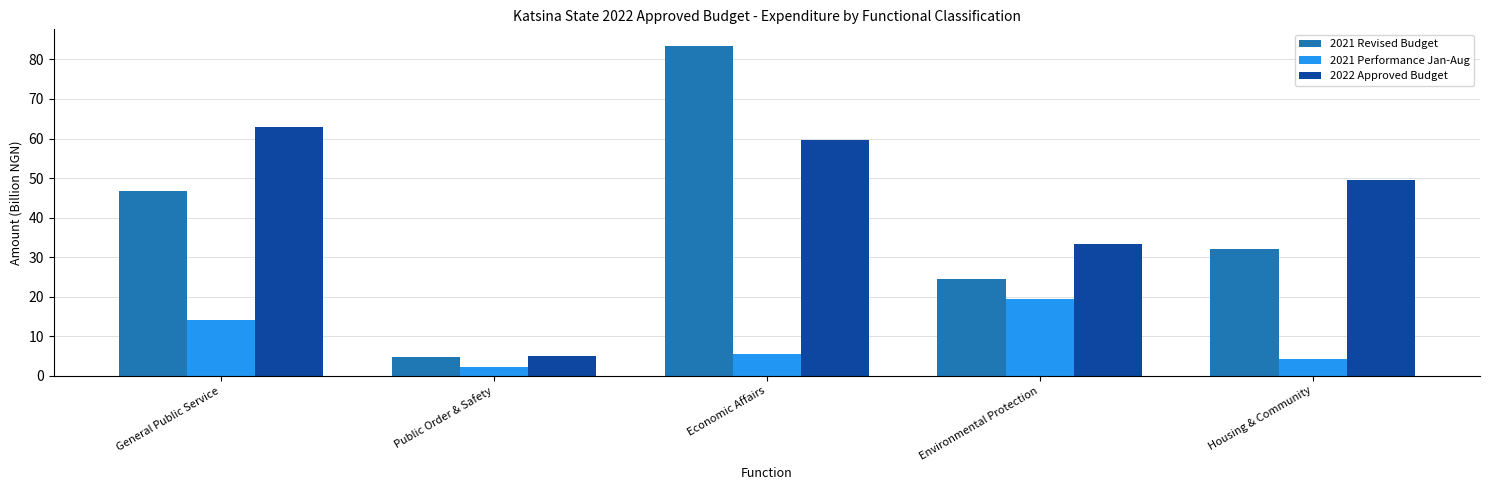

Rank the series by their maximum value, from lowest to highest.

2021 Performance Jan-Aug, 2022 Approved Budget, 2021 Revised Budget